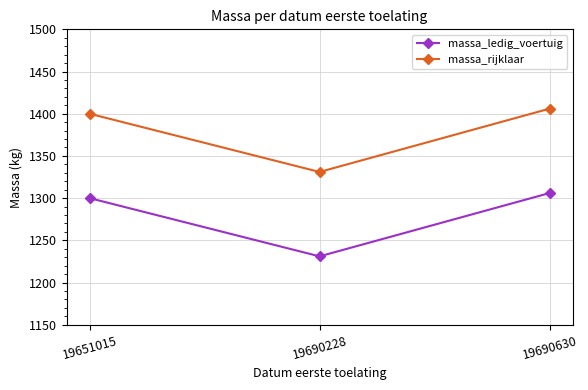

How many data points in massa_ledig_voertuig are less than 1300?

1